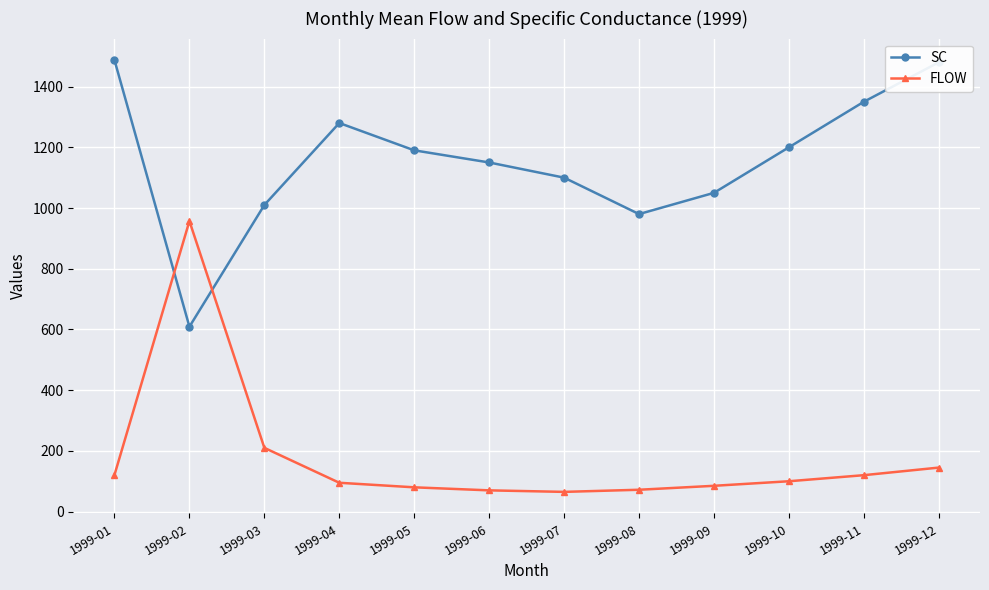

Which series changed the most between 1999-02 and 1999-06?

FLOW